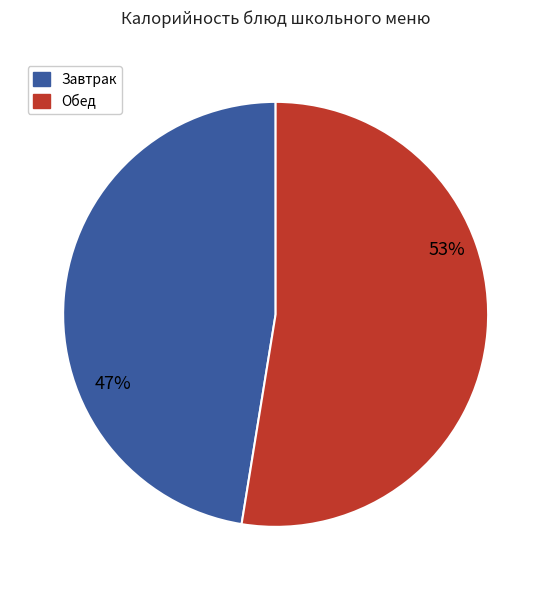

Does any single category account for the majority?

Yes